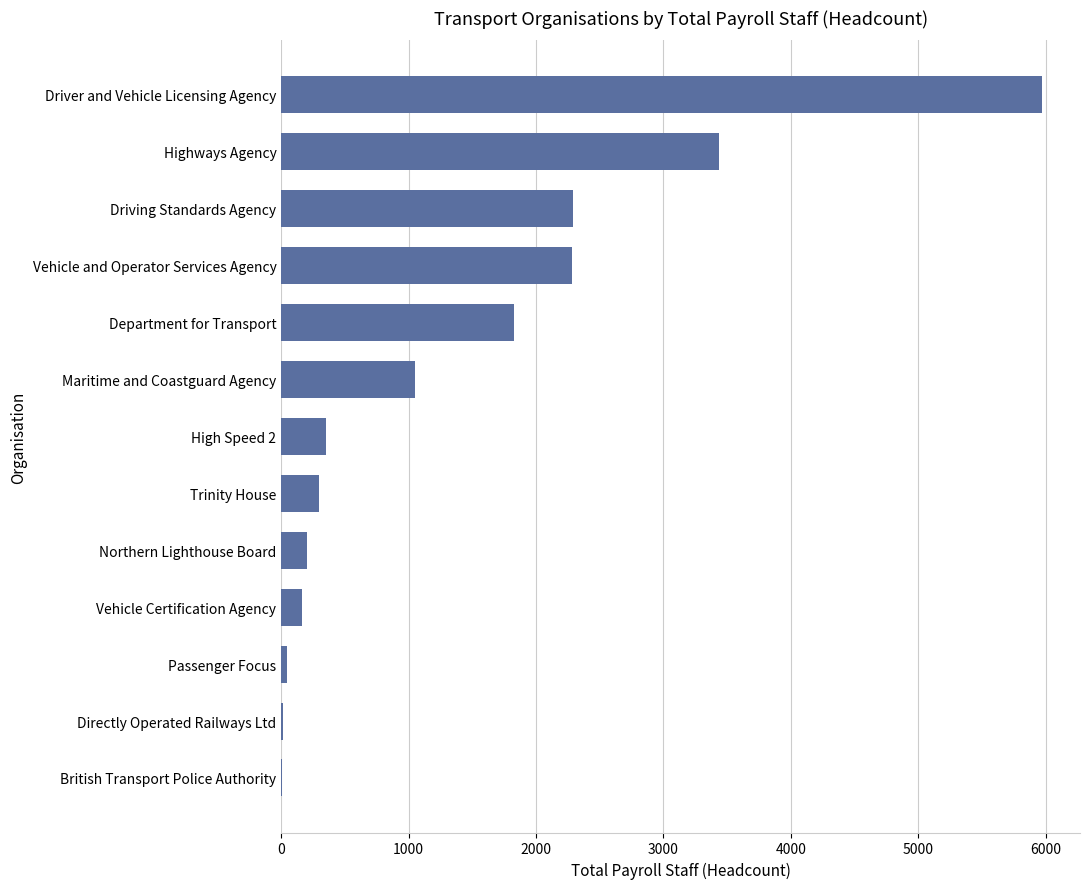

Between British Transport Police Authority and Highways Agency, which is larger?

Highways Agency